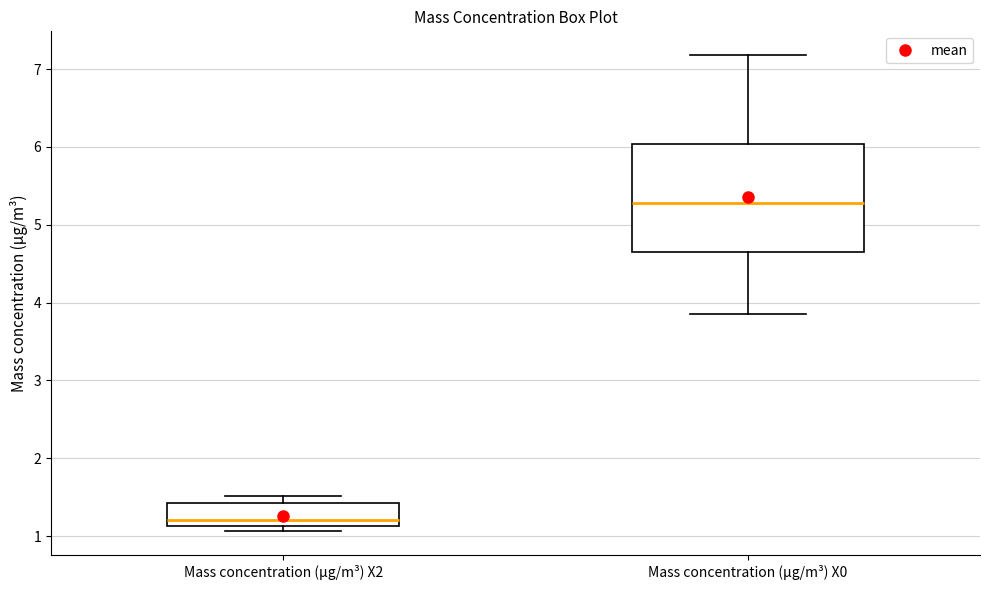

Reading left to right, read every box against the y-axis: the position of its median line, the range the box covers, and the ends of its whiskers. The values are not printed on the chart, so give them approximately, as read against the axis.

Mass concentration (μg/m³) X2: median 1.2, box 1.1 to 1.4, whiskers 1.1 (just below the box's lower edge) to 1.5
Mass concentration (μg/m³) X0: median 5.3, box 4.7 to 6.0, whiskers 3.9 to 7.2